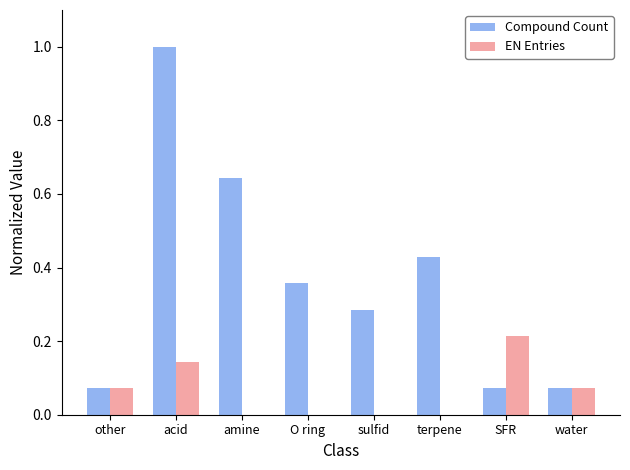

How many groups of bars are there?

8